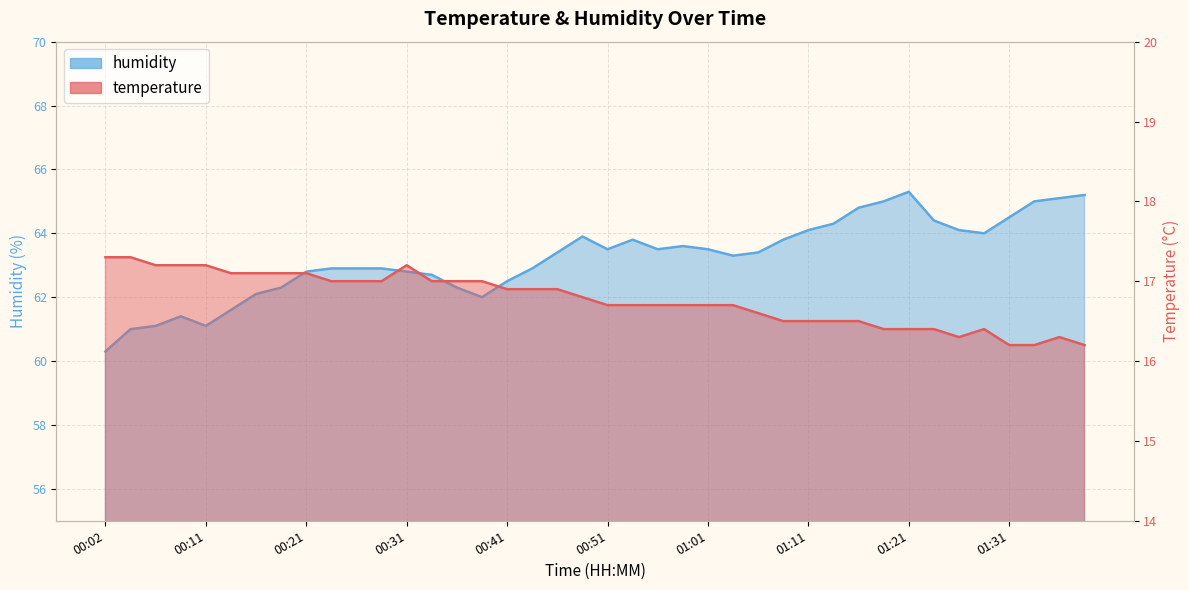

Reading right to left, what are all the values shown in this chart?

temperature: 01:38=16.2	01:36=16.3	01:33=16.2	01:31=16.2	01:28=16.4	01:26=16.3	01:23=16.4	01:21=16.4	01:18=16.4	01:16=16.5	01:13=16.5	01:11=16.5	01:08=16.5	01:06=16.6	01:03=16.7	01:01=16.7	00:58=16.7	00:56=16.7	00:53=16.7	00:51=16.7	00:48=16.8	00:46=16.9	00:43=16.9	00:41=16.9	00:38=17.0	00:36=17.0	00:34=17.0	00:31=17.2	00:29=17.0	00:26=17.0	00:24=17.0	00:21=17.1	00:19=17.1	00:16=17.1	00:14=17.1	00:11=17.2	00:09=17.2	00:07=17.2	00:04=17.3	00:02=17.3
humidity: 01:38=65.2	01:36=65.1	01:33=65.0	01:31=64.5	01:28=64.0	01:26=64.1	01:23=64.4	01:21=65.3	01:18=65.0	01:16=64.8	01:13=64.3	01:11=64.1	01:08=63.8	01:06=63.4	01:03=63.3	01:01=63.5	00:58=63.6	00:56=63.5	00:53=63.8	00:51=63.5	00:48=63.9	00:46=63.4	00:43=62.9	00:41=62.5	00:38=62.0	00:36=62.3	00:34=62.7	00:31=62.8	00:29=62.9	00:26=62.9	00:24=62.9	00:21=62.8	00:19=62.3	00:16=62.1	00:14=61.6	00:11=61.1	00:09=61.4	00:07=61.1	00:04=61.0	00:02=60.3